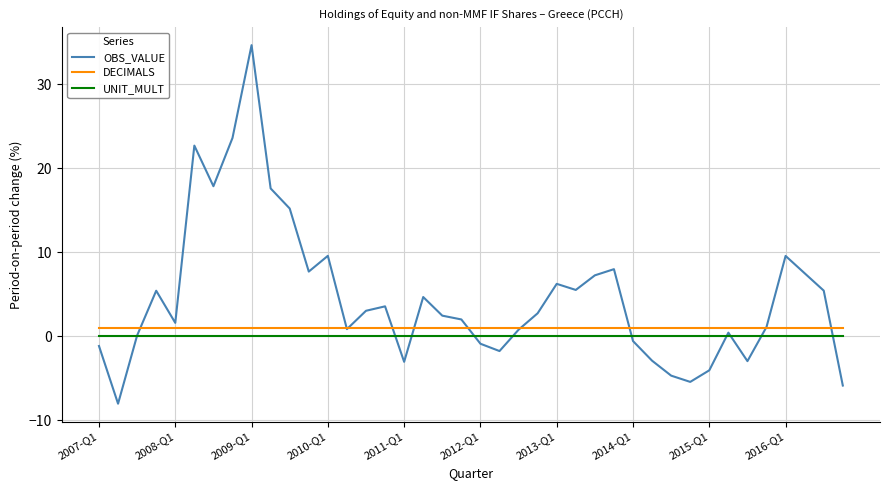

Which series has the widest spread of values?

OBS_VALUE